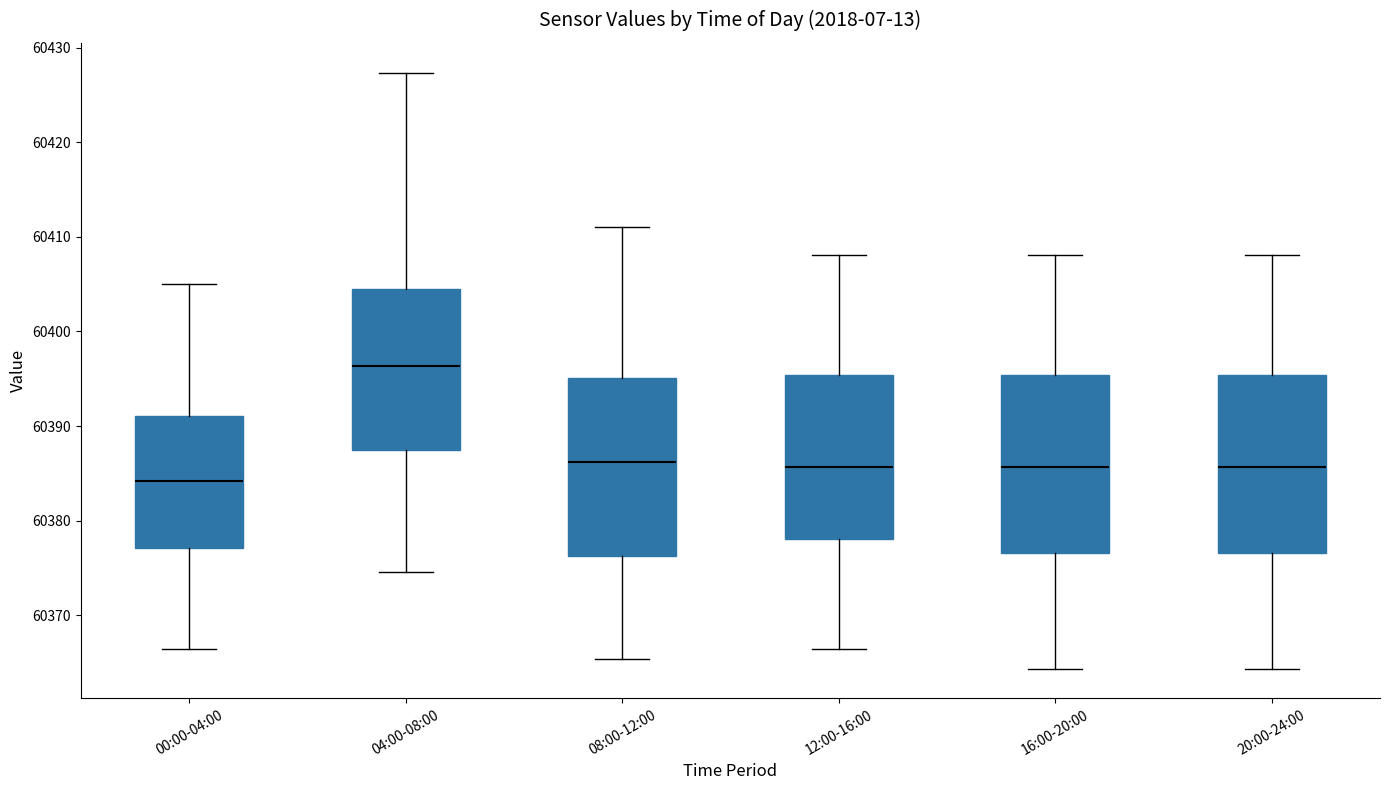

Reading left to right, transcribe this box plot: for each box, give where its median line is, the range the box spans, and where its two whiskers end, as read against the y-axis. The values are not printed on the chart, so give them approximately, as read against the axis.

00:00-04:00: median 60384, box 60377 to 60391, whiskers 60366 to 60405
04:00-08:00: median 60396, box 60387 to 60404, whiskers 60375 to 60427
08:00-12:00: median 60386, box 60376 to 60395, whiskers 60365 to 60411
12:00-16:00: median 60386, box 60378 to 60395, whiskers 60366 to 60408
16:00-20:00: median 60386, box 60377 to 60395, whiskers 60364 to 60408
20:00-24:00: median 60386, box 60377 to 60395, whiskers 60364 to 60408